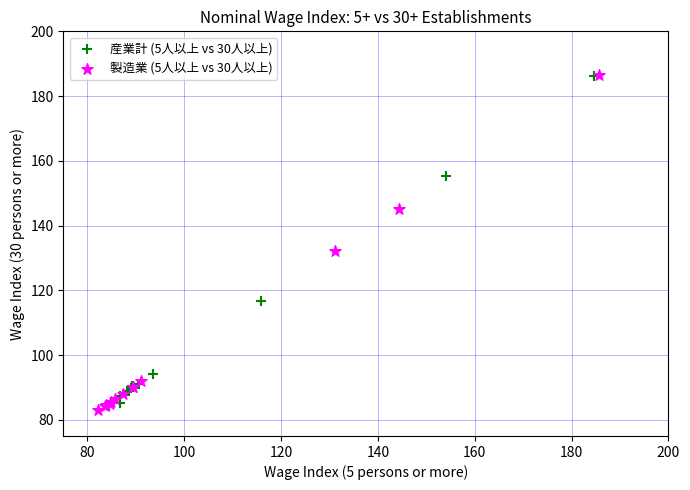

Which series has the widest spread of Y values?

製造業 (5人以上 vs 30人以上)